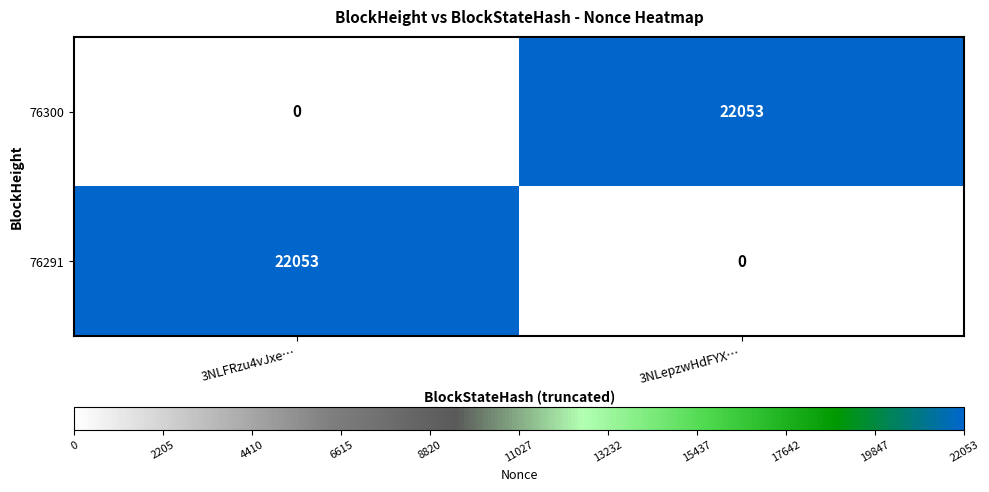

What is the difference between the highest and lowest values at 3NLepzwHdFYX…?

22053